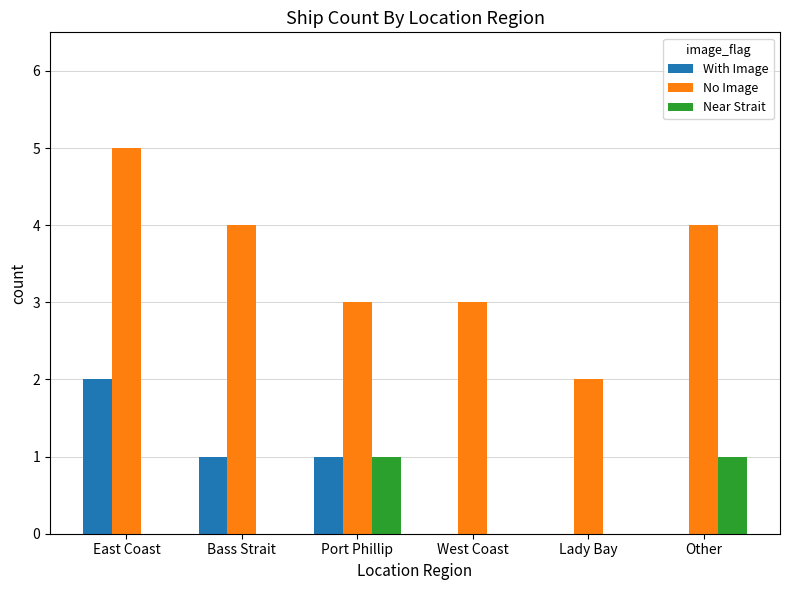

Which label corresponds to the largest value in the chart?

East Coast